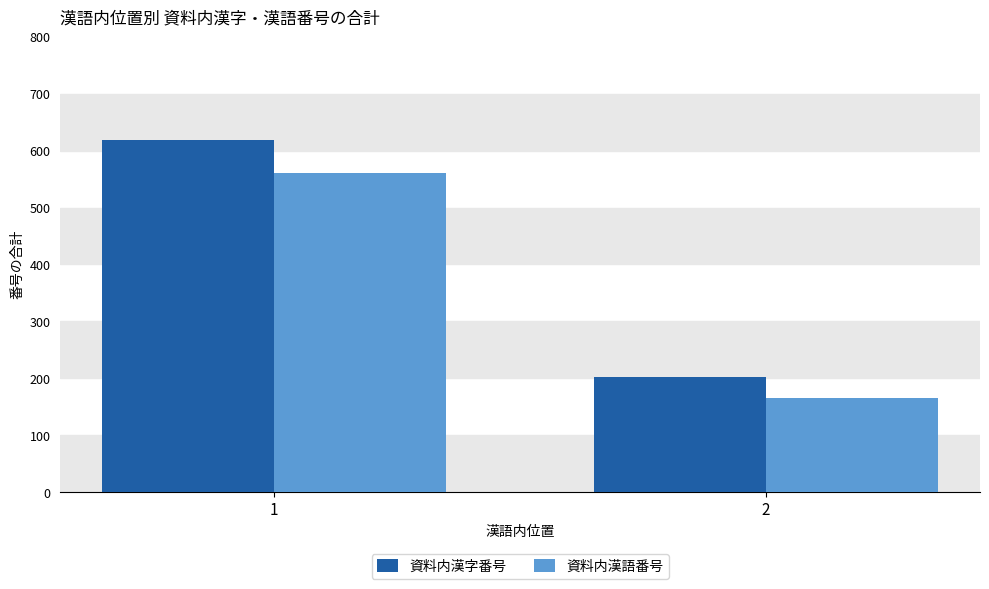

Which category has the highest value in the 資料内漢字番号 series?

1